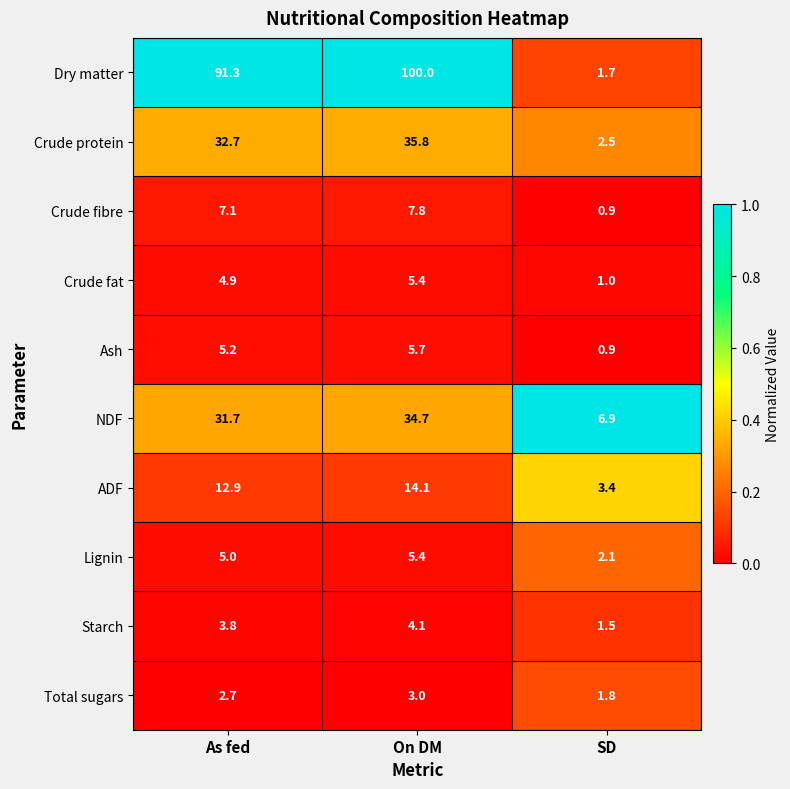

The value of Total sugars at As fed is 1.8. True or false?

False